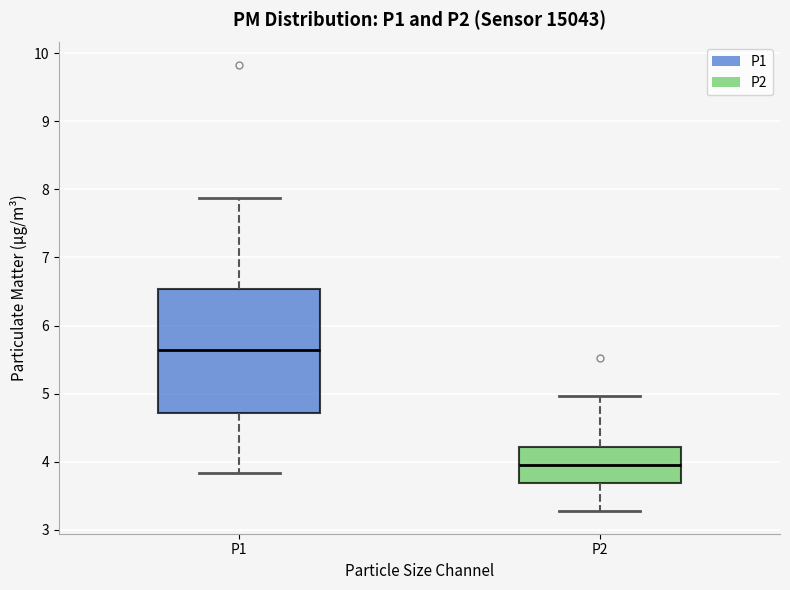

Where is the lower edge of the box for P1 on the y-axis? The values are not printed on the chart, so give them approximately, as read against the axis.

4.7